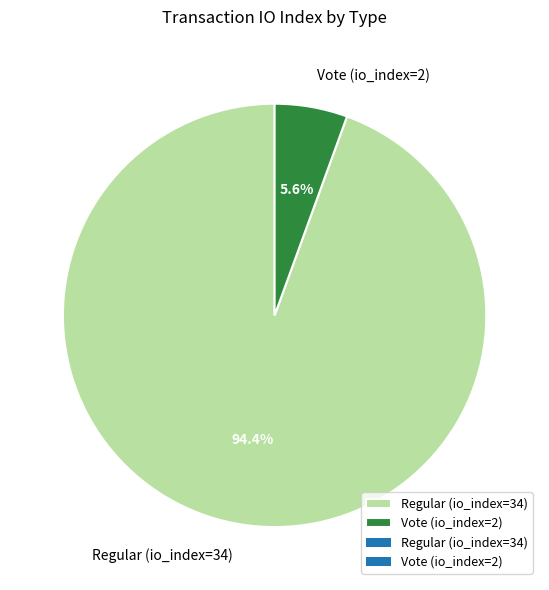

What is the largest slice in the pie chart?

Regular (io_index=34)